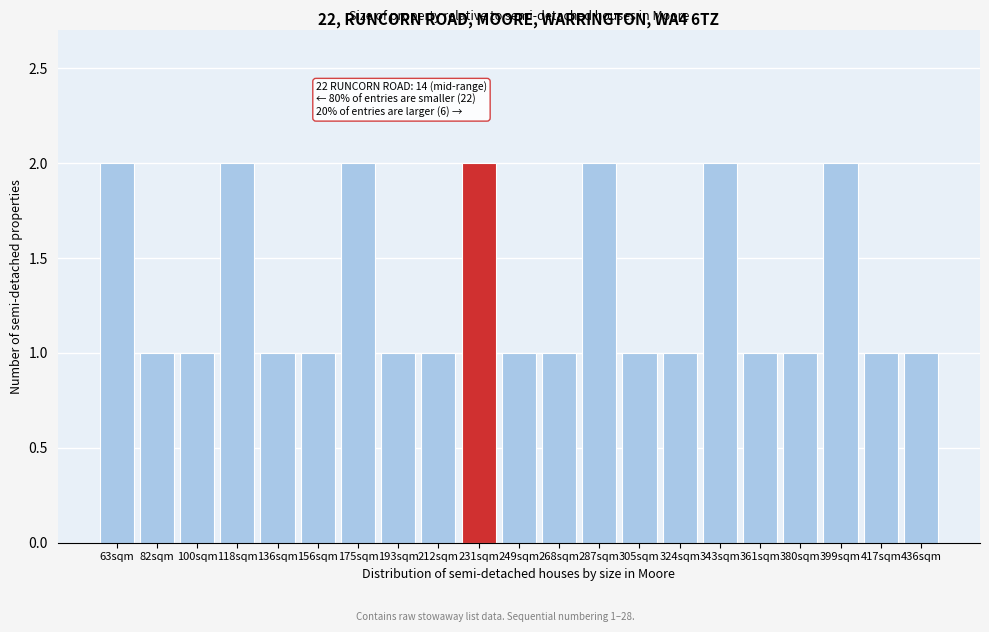

Reading right to left, extract all data points from this chart.

1	1	2	1	1	2	1	1	2	1	1	2	1	1	2	1	1	2	1	1	2